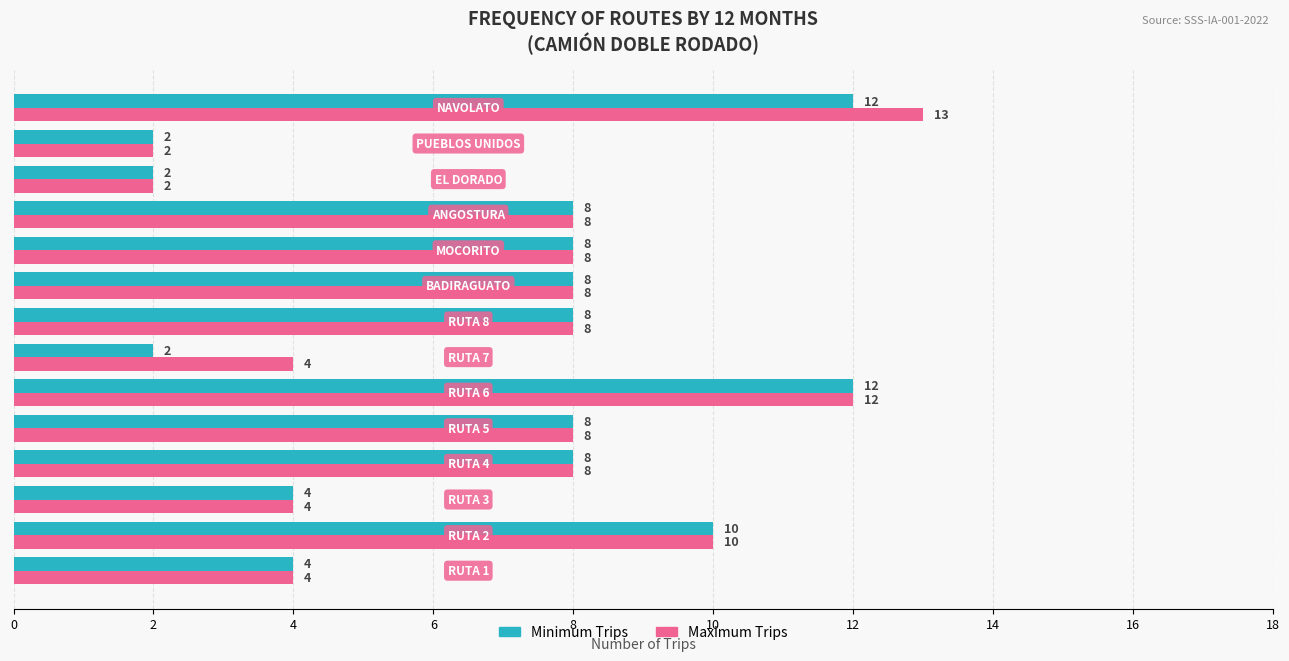

Which series has the widest spread of values?

Maximum Trips